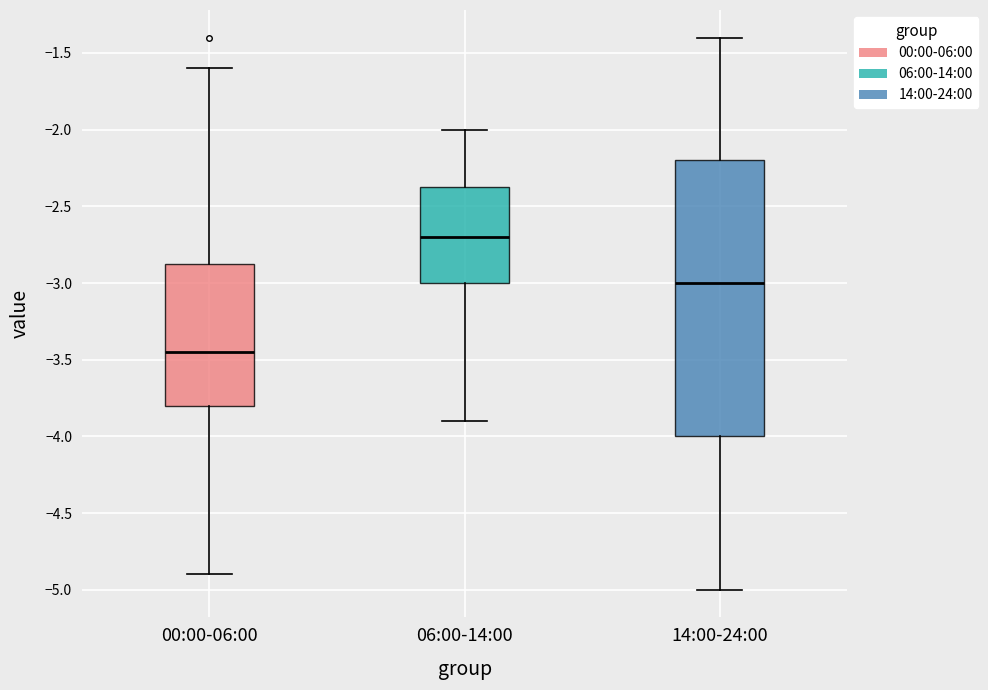

Where is the upper edge of the box for 14:00-24:00 on the y-axis? The values are not printed on the chart, so give them approximately, as read against the axis.

-2.20